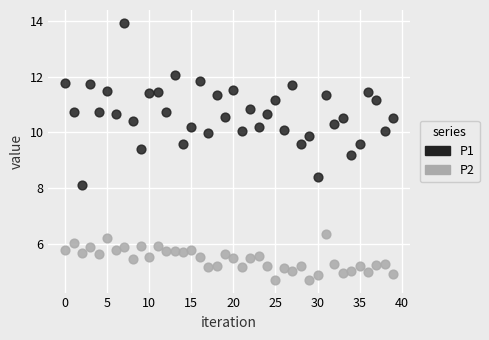

Which series has the widest spread of Y values?

P1